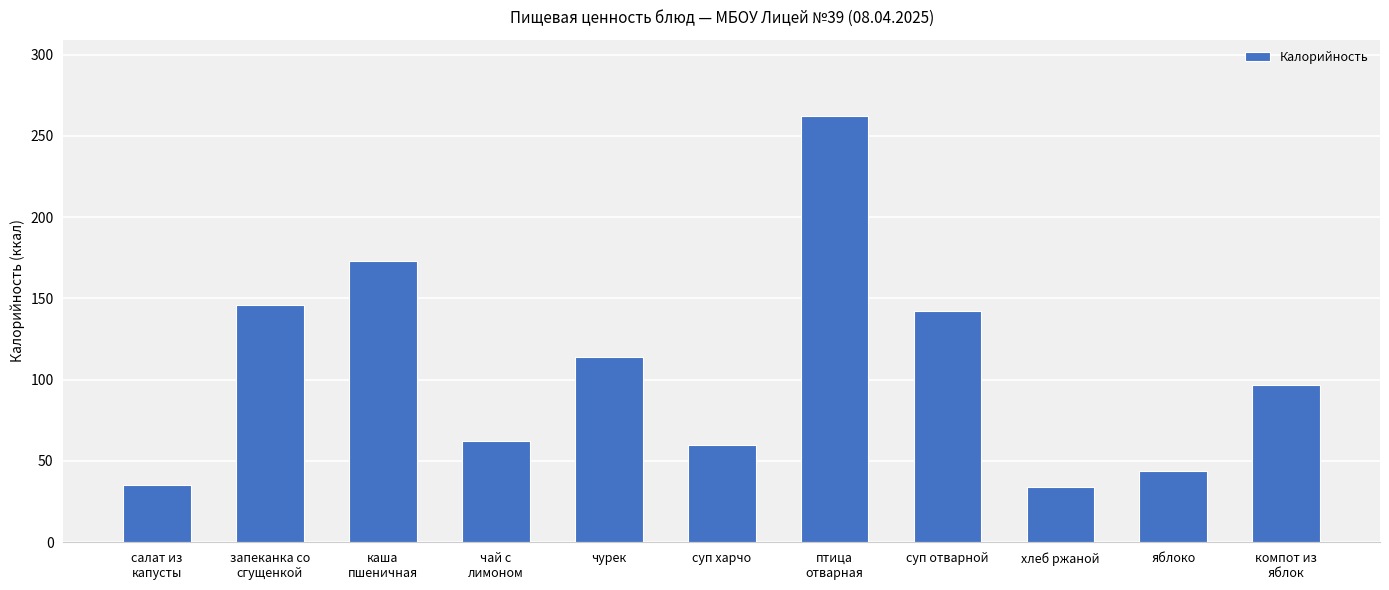

What position from the left is салат из
капусты?

1